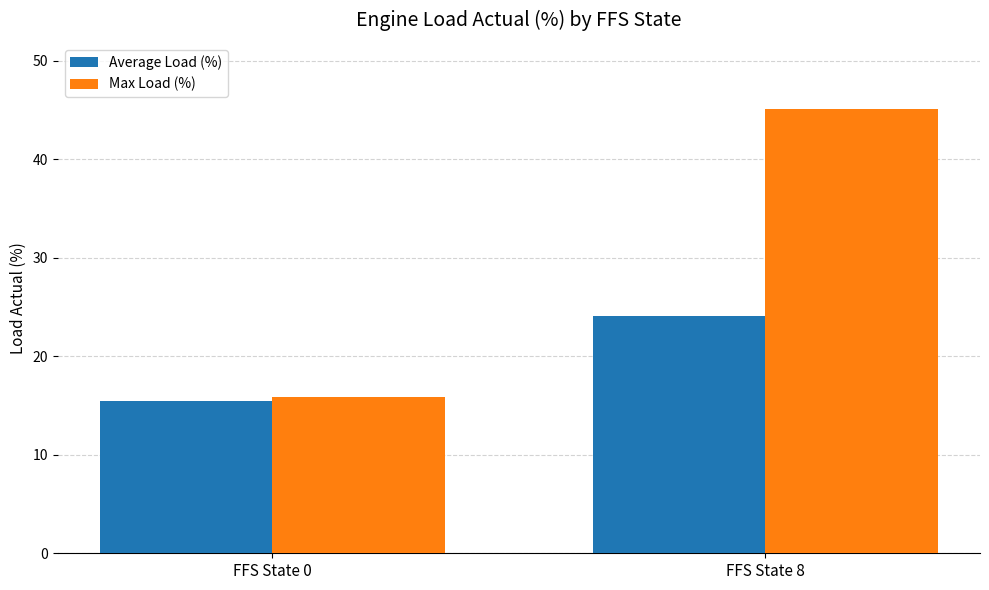

Which category has the lowest value across all series?

FFS State 0